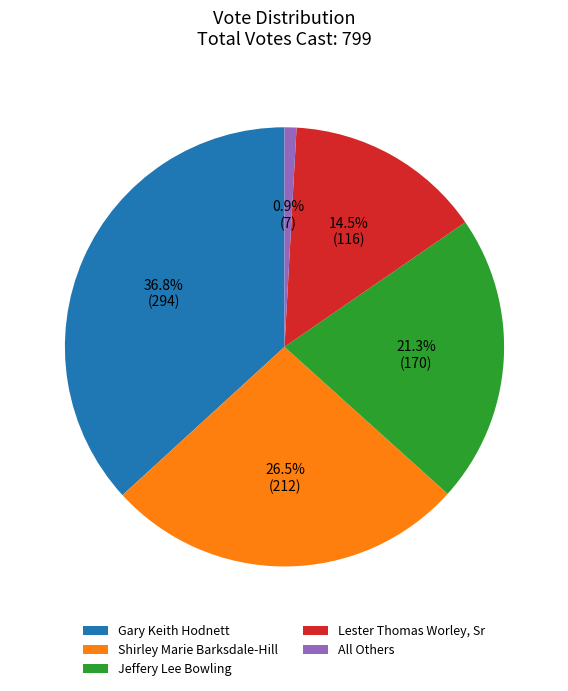

Combined, what portion of the pie is Shirley Marie Barksdale-Hill and Jeffery Lee Bowling?

47.8%